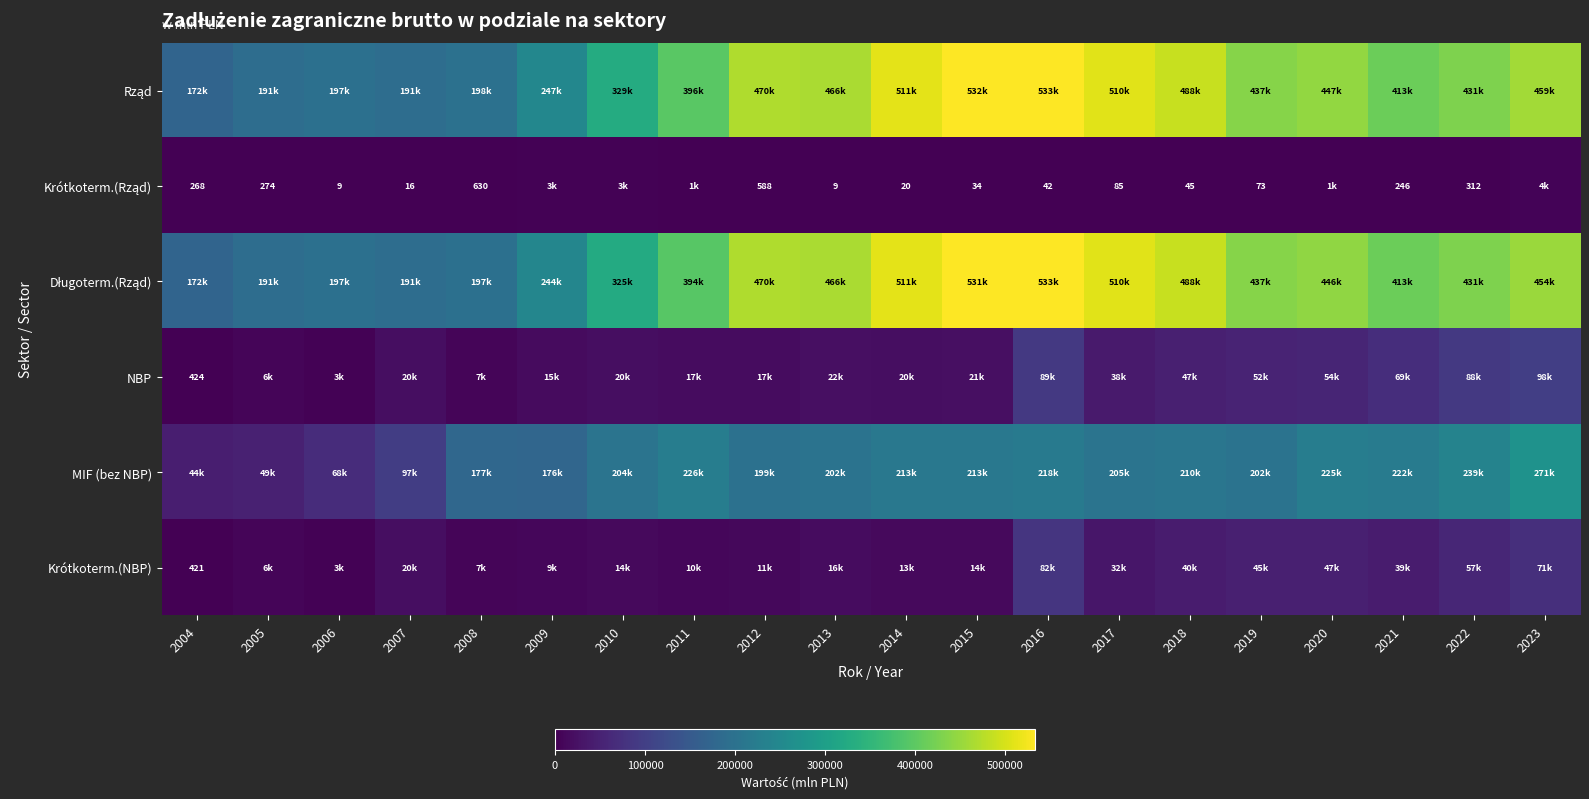

List the labels in order of Długoterm.(Rząd) value, smallest first.

2004, 2007, 2005, 2006, 2008, 2009, 2010, 2011, 2021, 2022, 2019, 2020, 2023, 2013, 2012, 2018, 2017, 2014, 2015, 2016